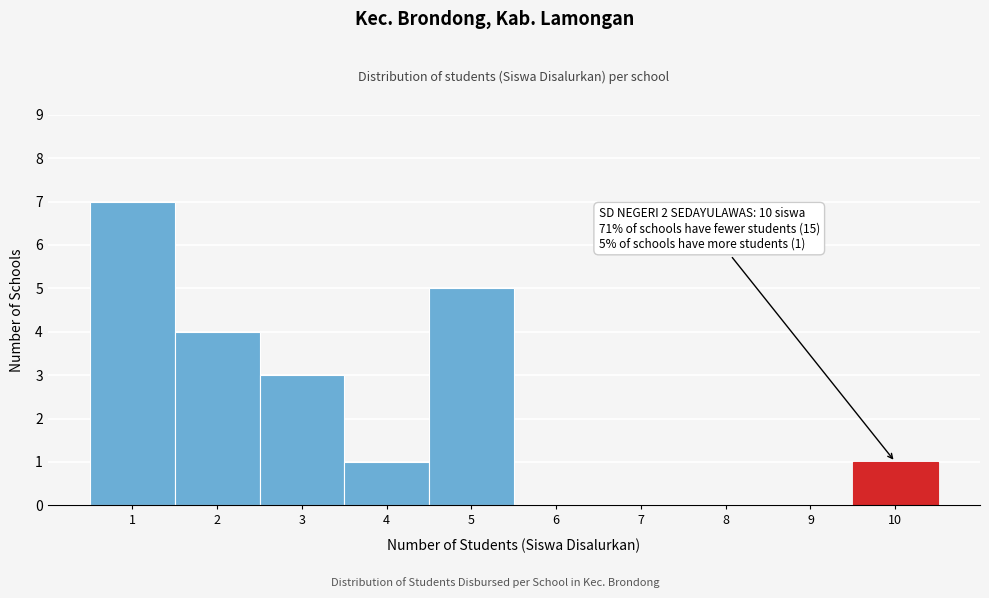

Which range on the x-axis has the tallest bar?

0.5 to 1.5